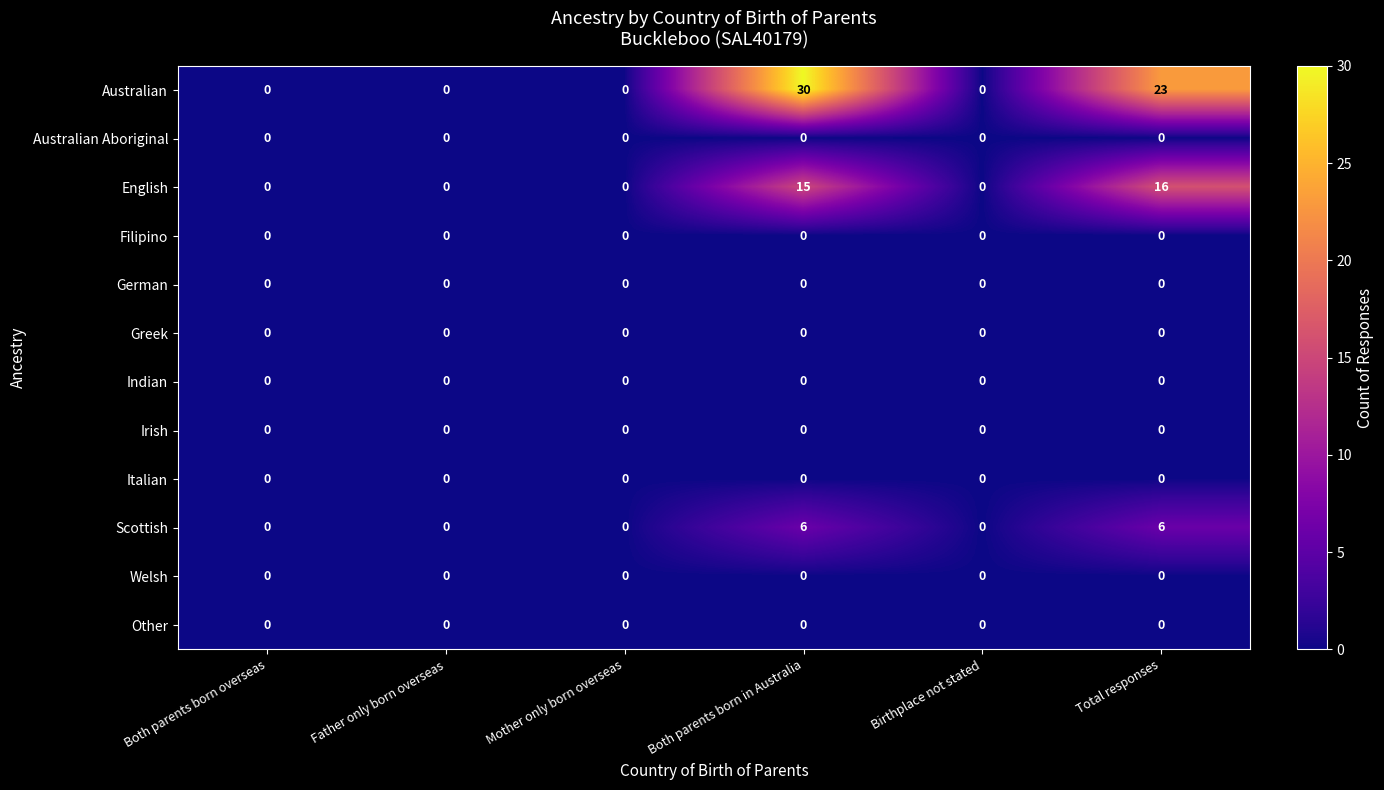

At which category is the sum across all series the highest?

Both parents born in Australia